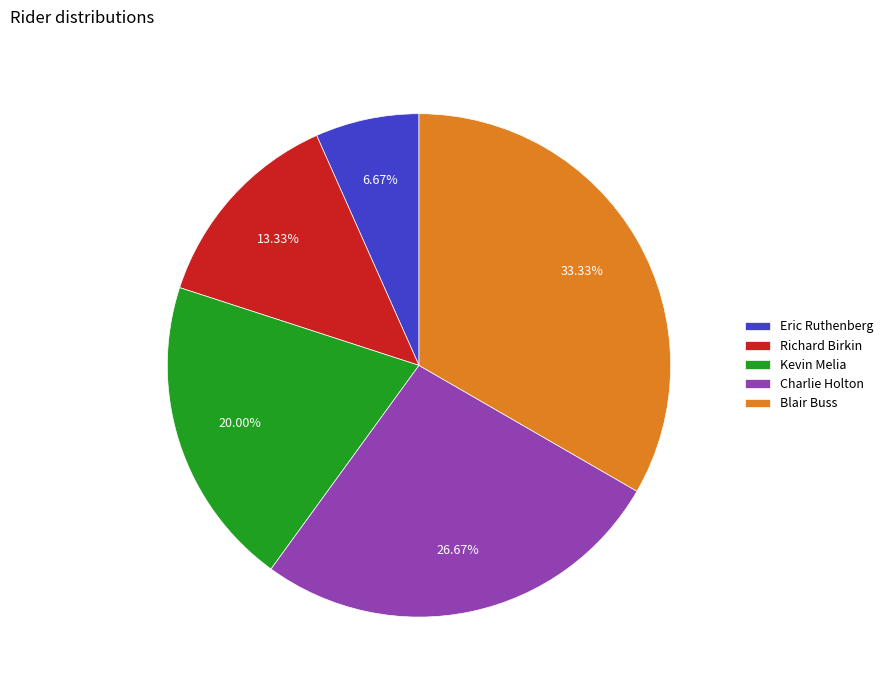

True or false: Blair Buss accounts for 24% of the total.

False